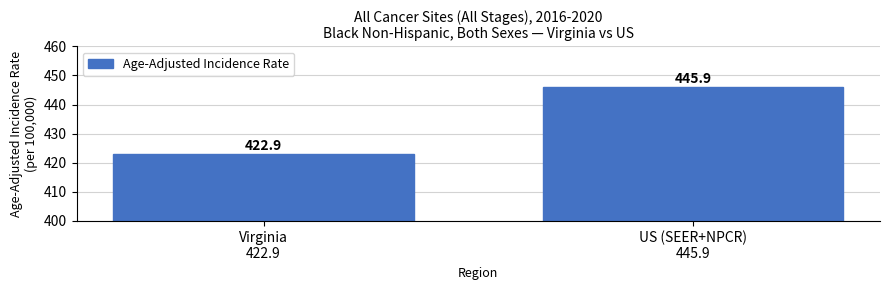

Reading left to right, what are all the values shown in this chart?

422.9	445.9